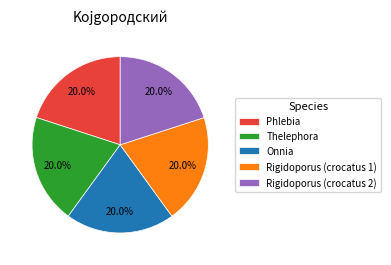

Combined, what portion of the pie is Onnia and Thelephora?

40.0%